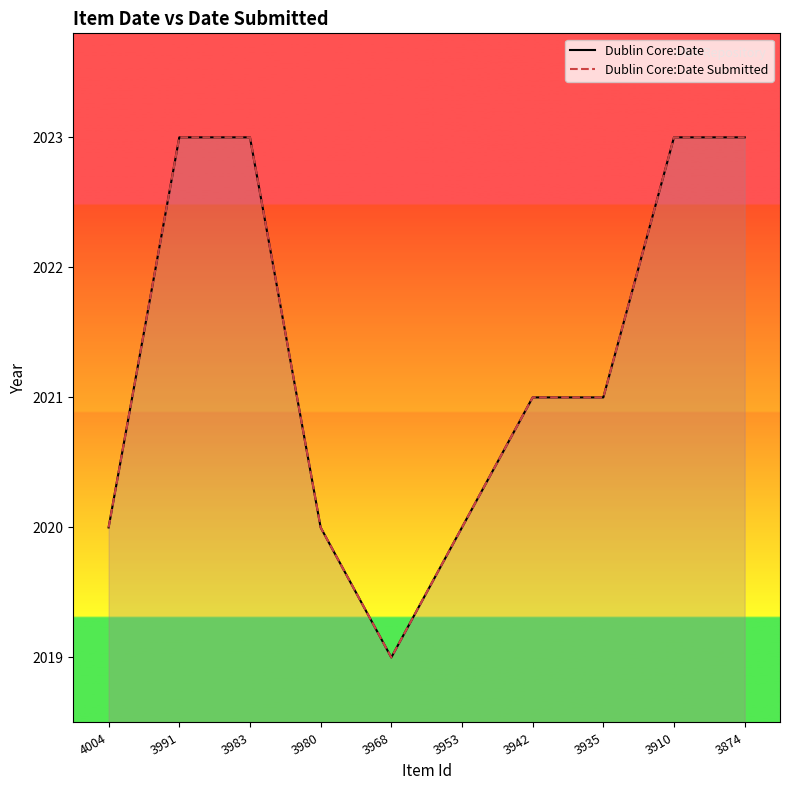

What is the sum of all Dublin Core:Date values?

20213